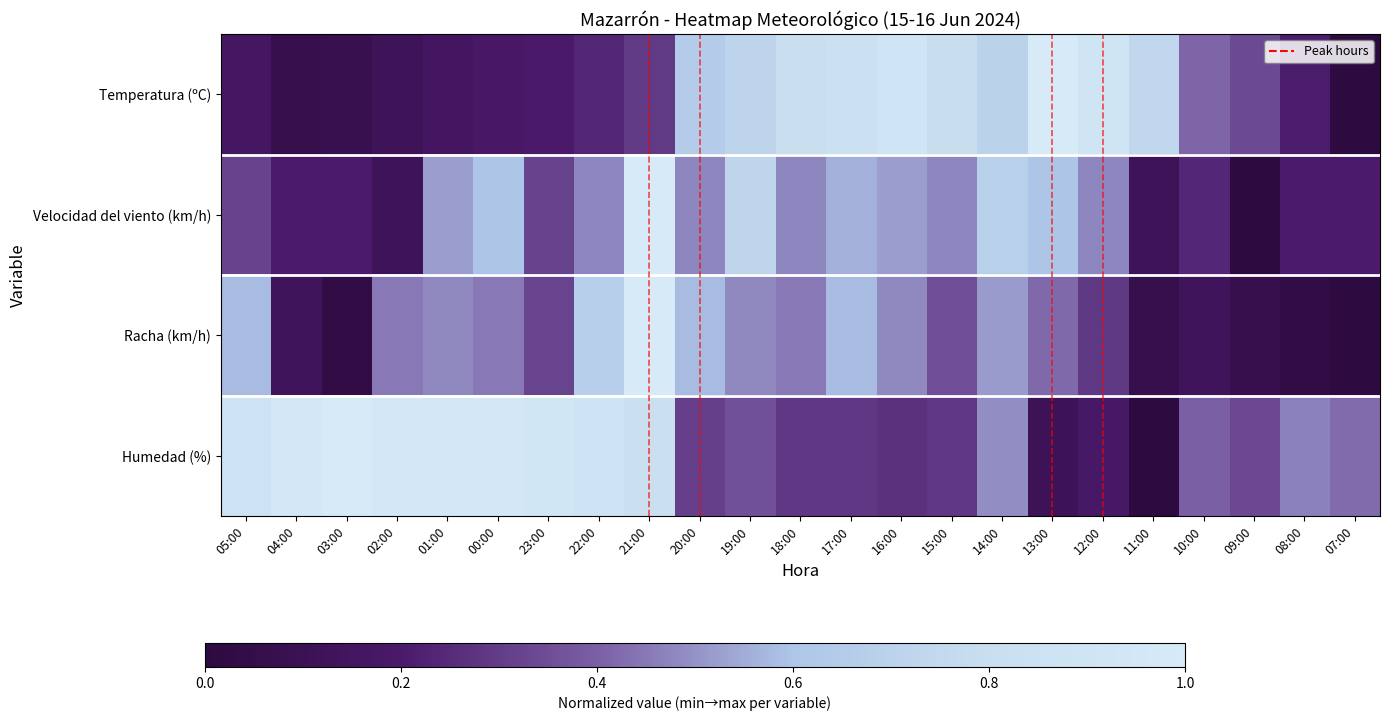

Which series has the largest range (max minus min)?

Temperatura (ºC)